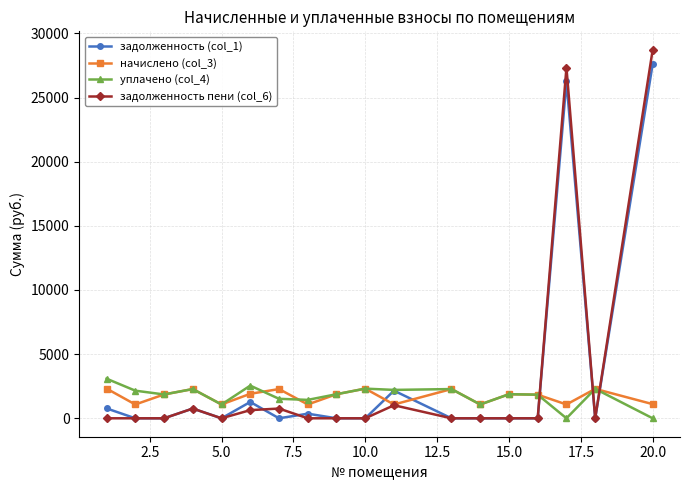

What is the maximum value for уплачено (col_4)?

3087.2